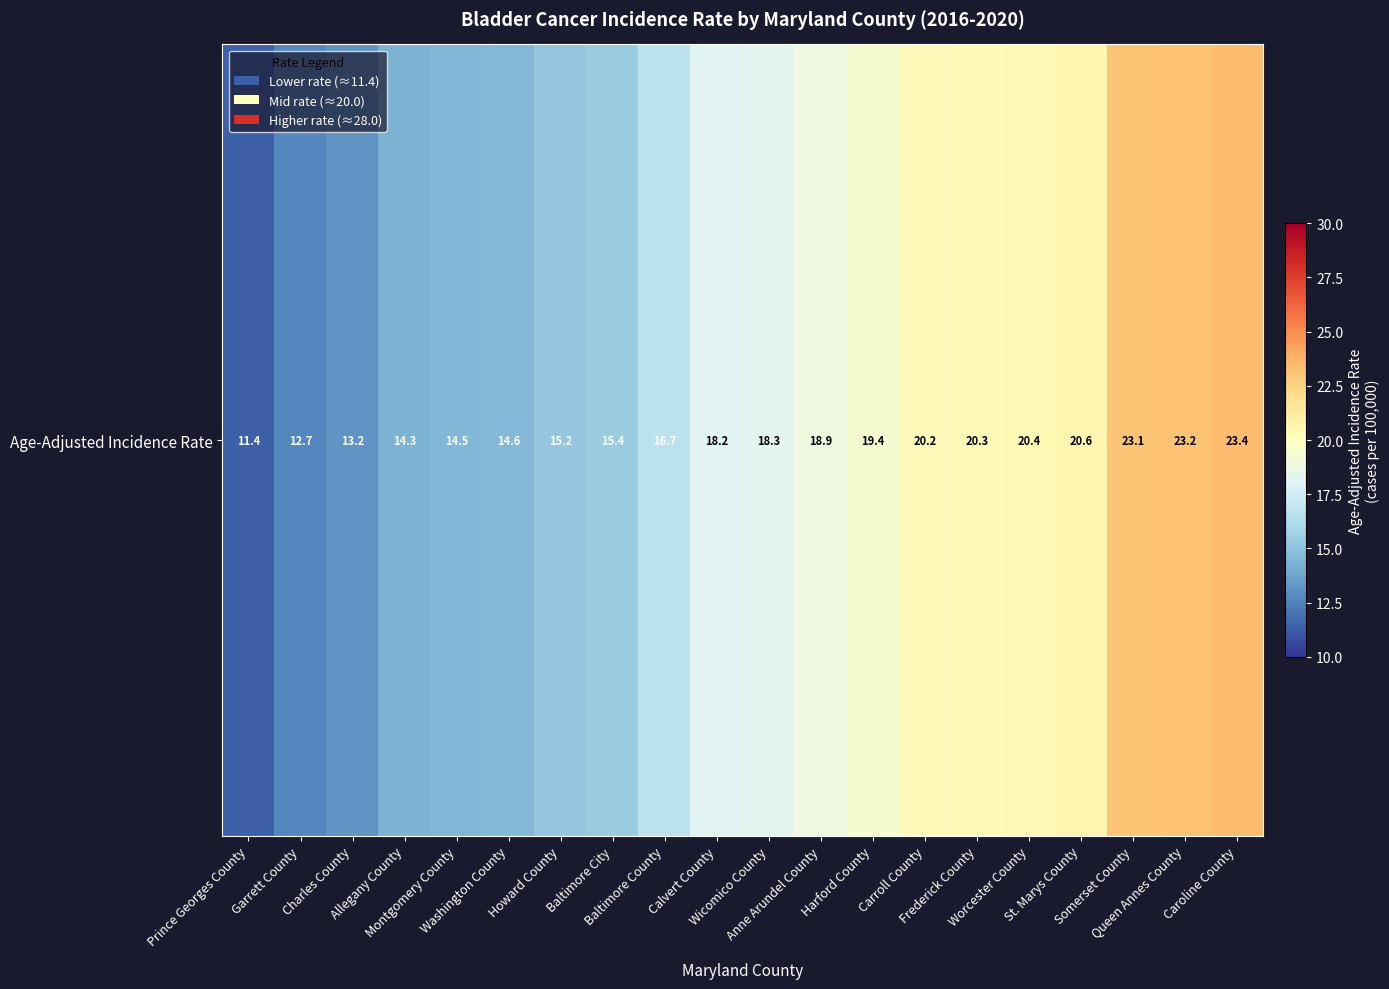

The chart shows a value of 3.4 at Howard County. True or false?

False